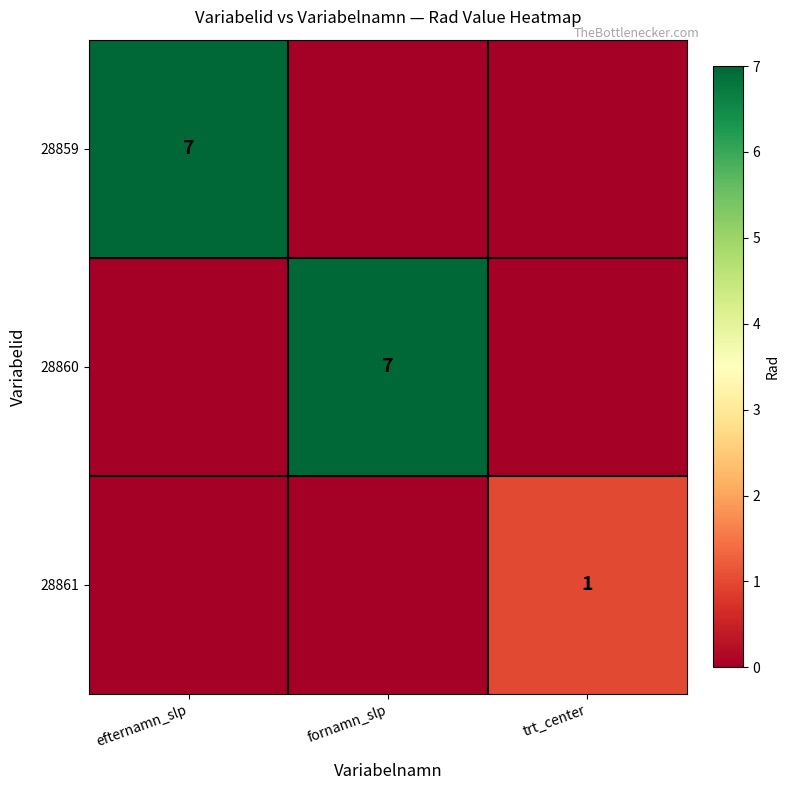

Is it true that 28860 equals 10 at fornamn_slp?

False